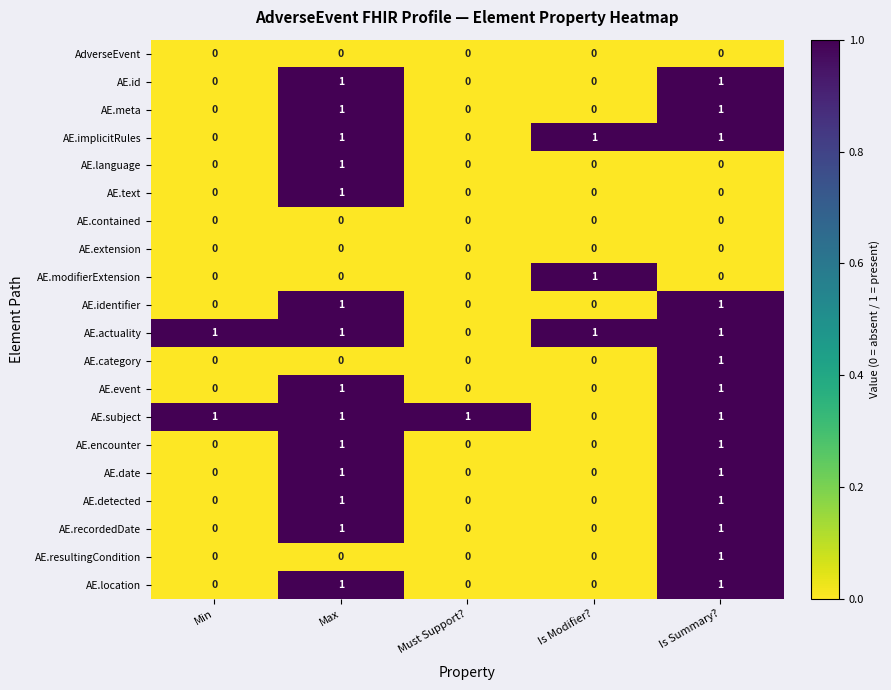

At how many categories does at least one series exceed 0?

5